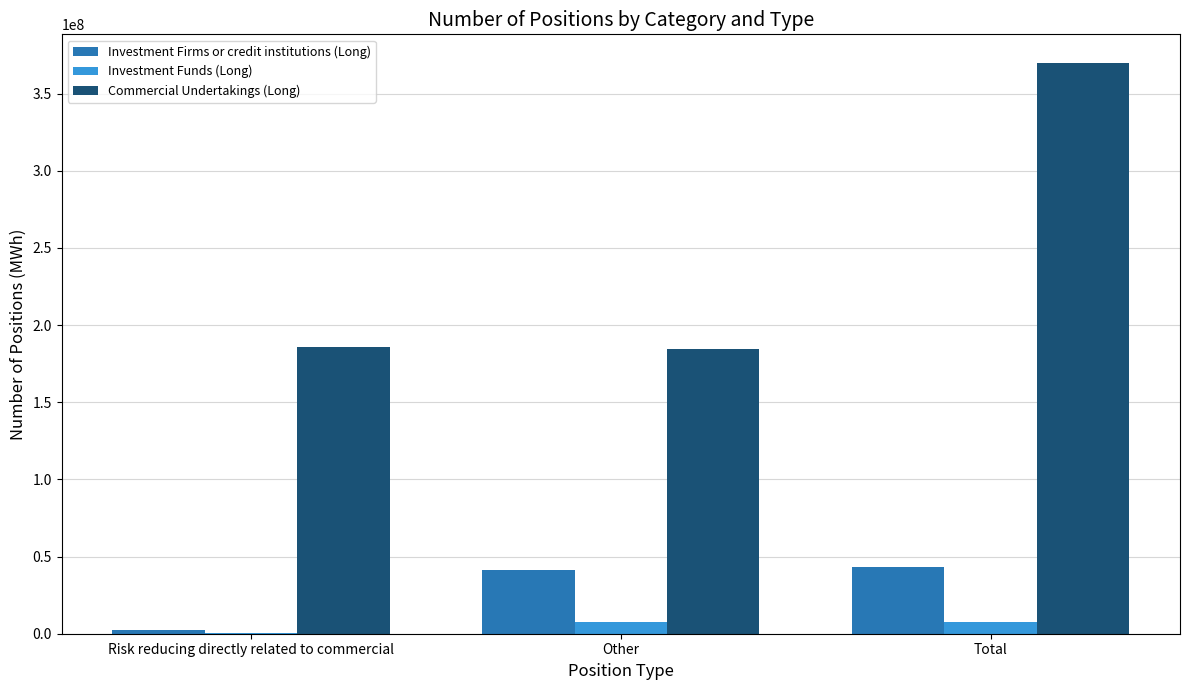

Is it true that Commercial Undertakings (Long) equals 97707813 at Other?

False